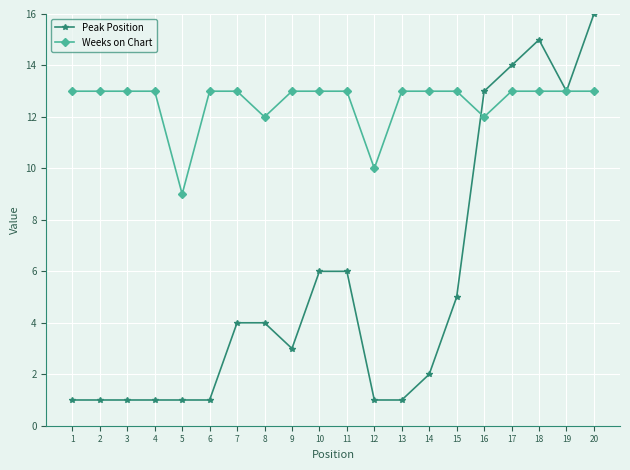

At 4, list the series in order from smallest to largest.

Peak Position, Weeks on Chart